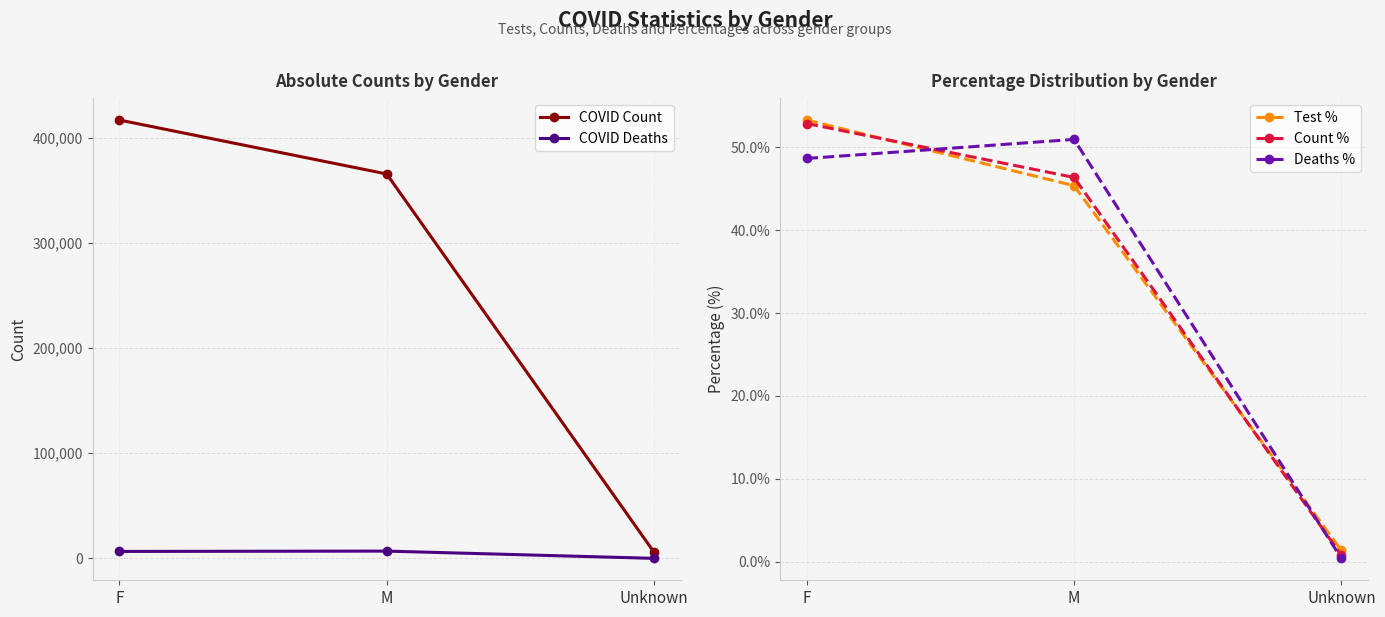

Read the COVID Deaths value at Unknown.

52